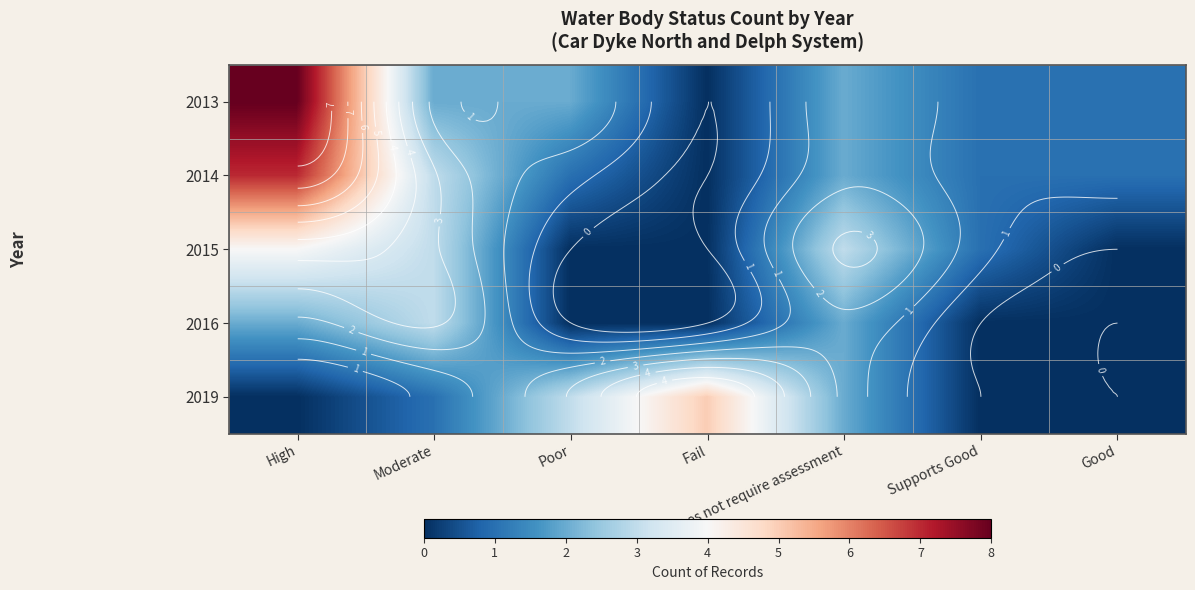

At which label does 2014 reach its minimum?

Fail